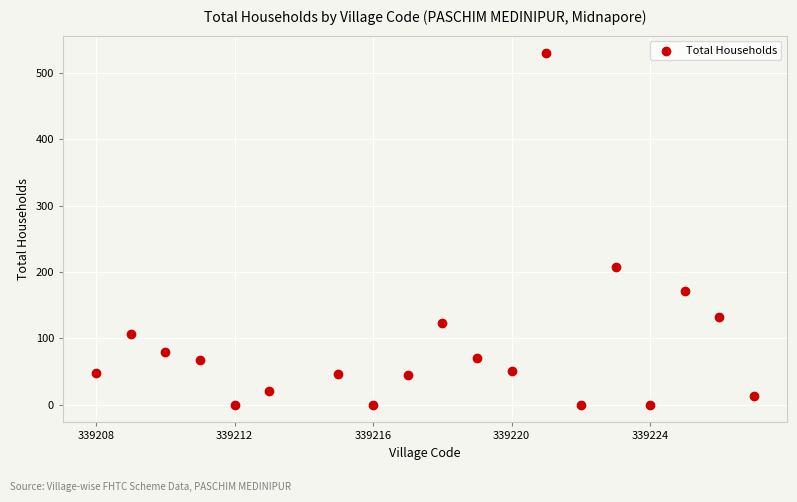

What Y value in the scatter plot is closest to 265?

208